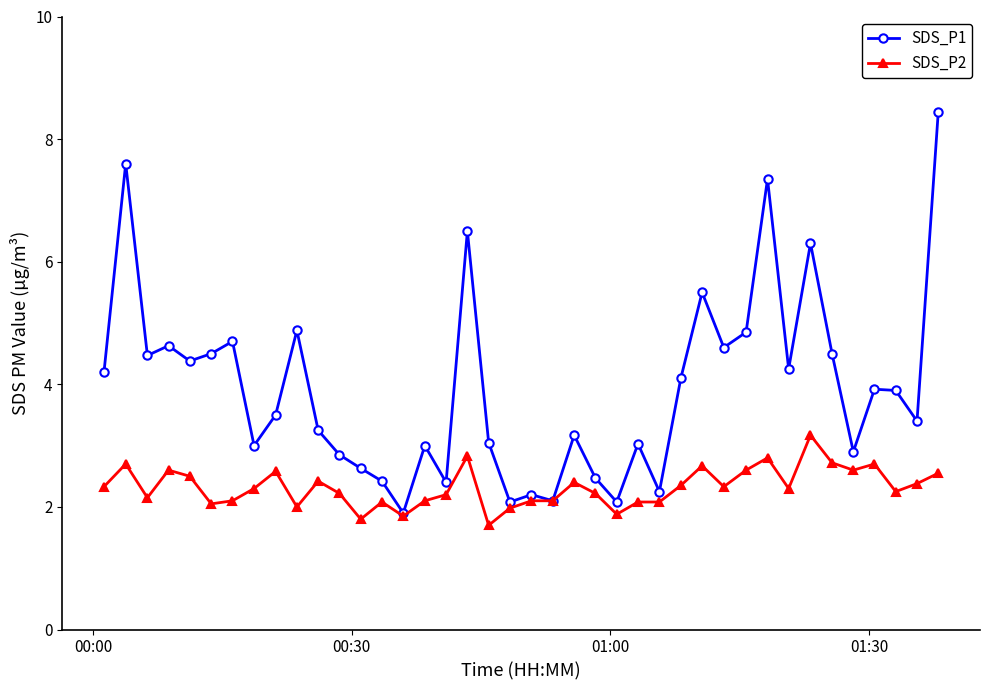

True or false: SDS_P1 has more than 2 interior local peaks.

True